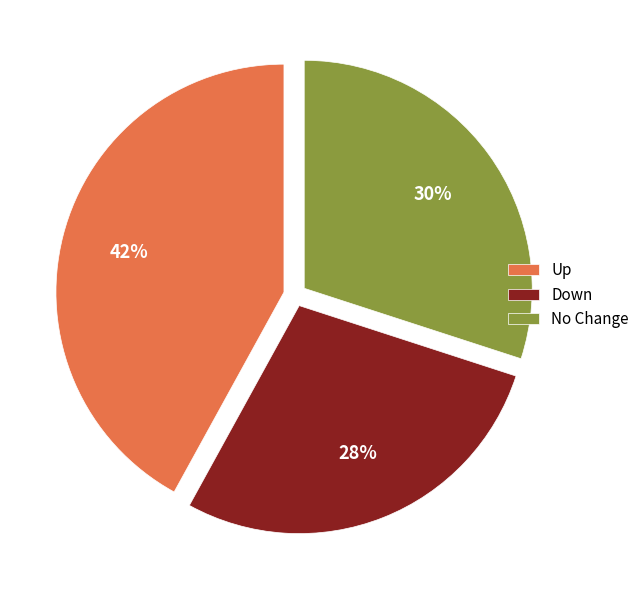

Do Up and Down together represent more than half of the pie?

Yes